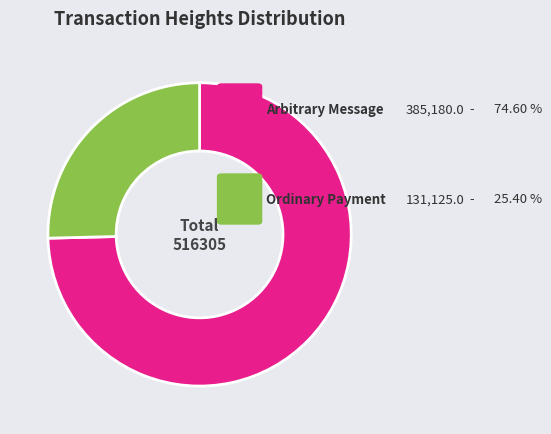

Is there a majority slice in this chart?

Yes